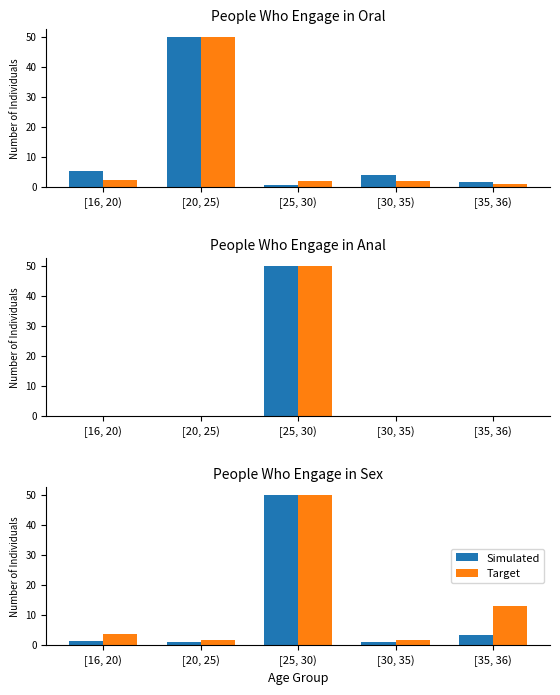

What is the sum of the Simulated values at [30, 35) and [25, 30)?

51.1